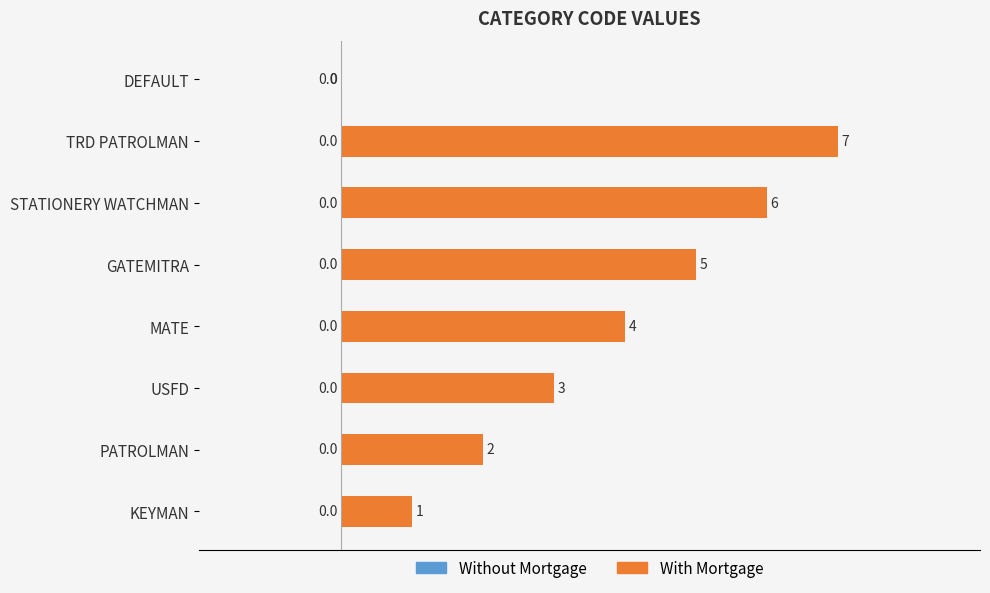

Are the bars grouped side by side (vs. stacked)?

No